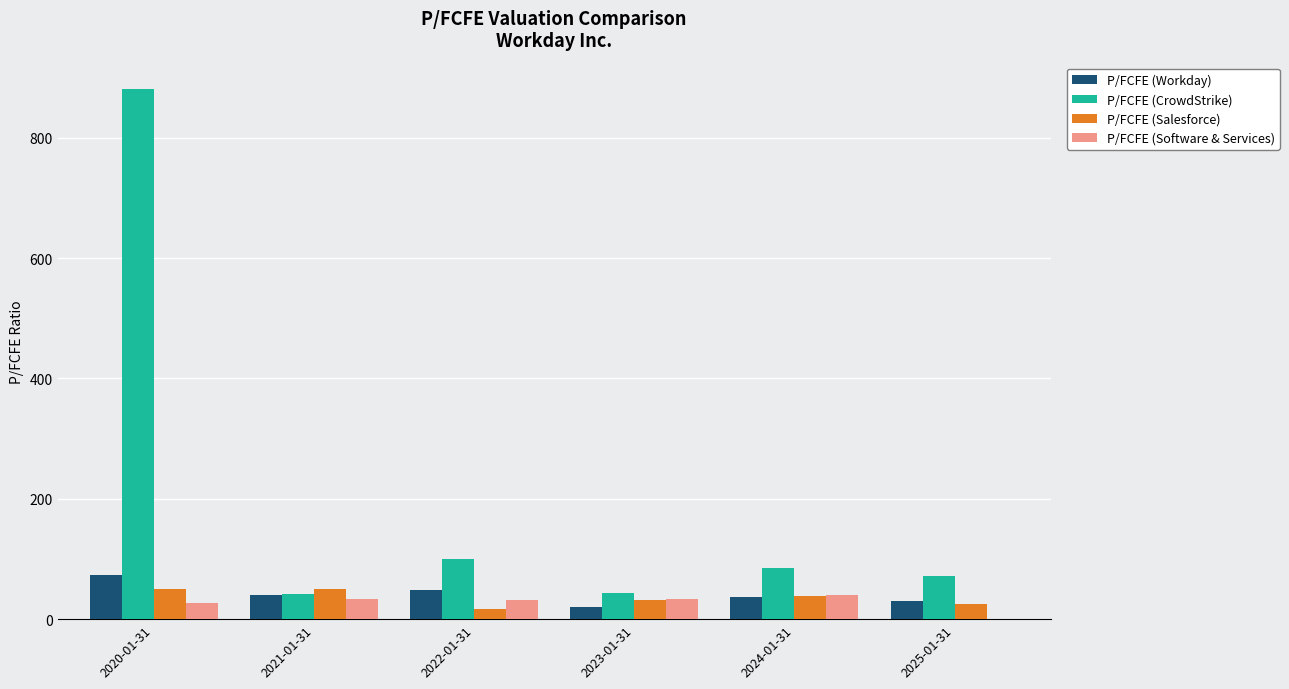

Is it true that P/FCFE (Salesforce) equals 25.9 at 2025-01-31?

True